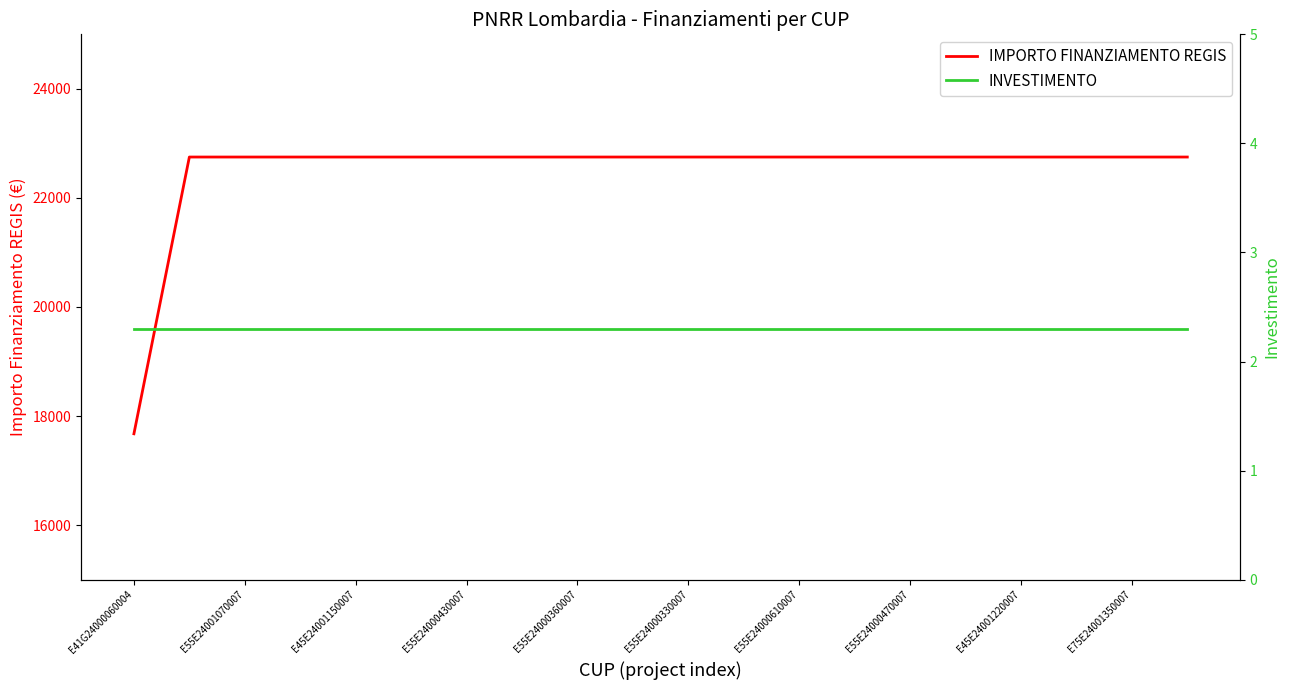

How many distinct data groups are displayed?

2